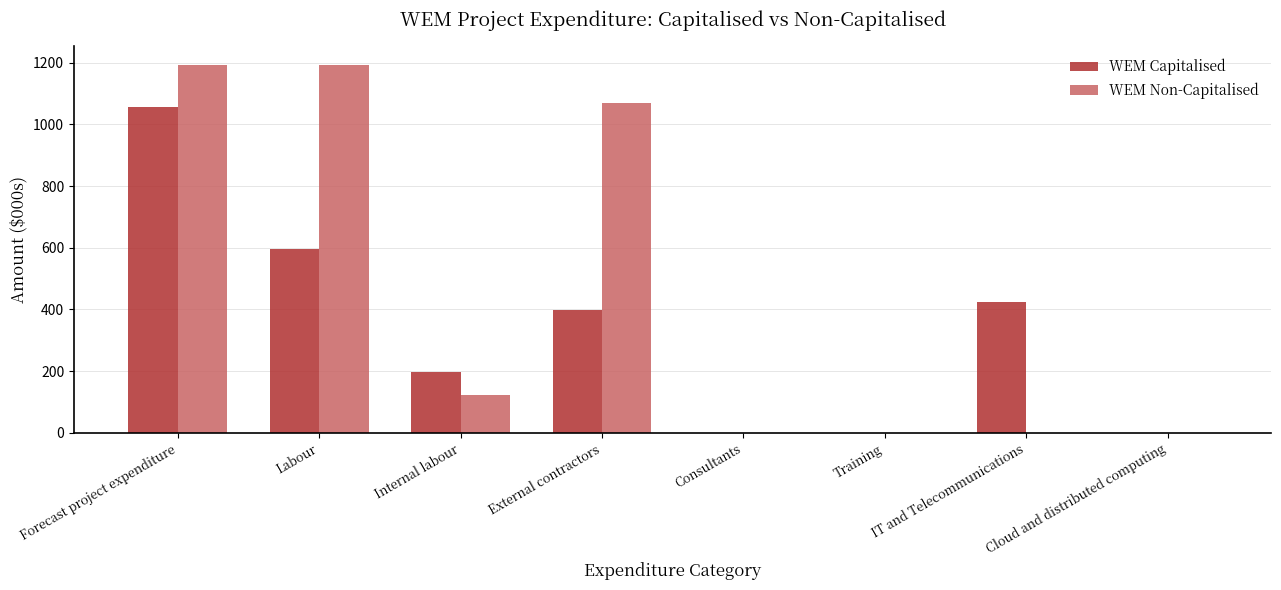

What is the total value across all series at Internal labour?

321.4